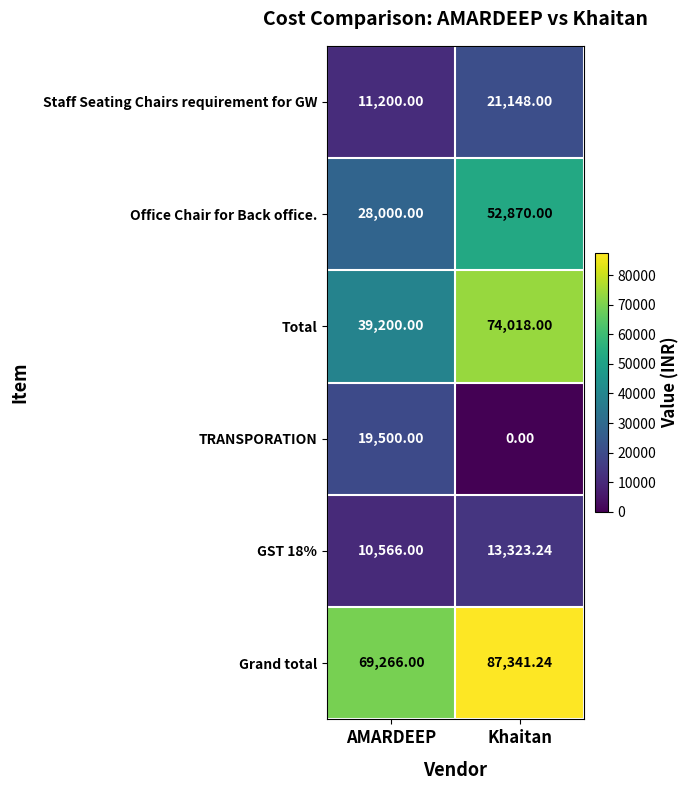

At which category does the chart reach its peak across all series?

Khaitan